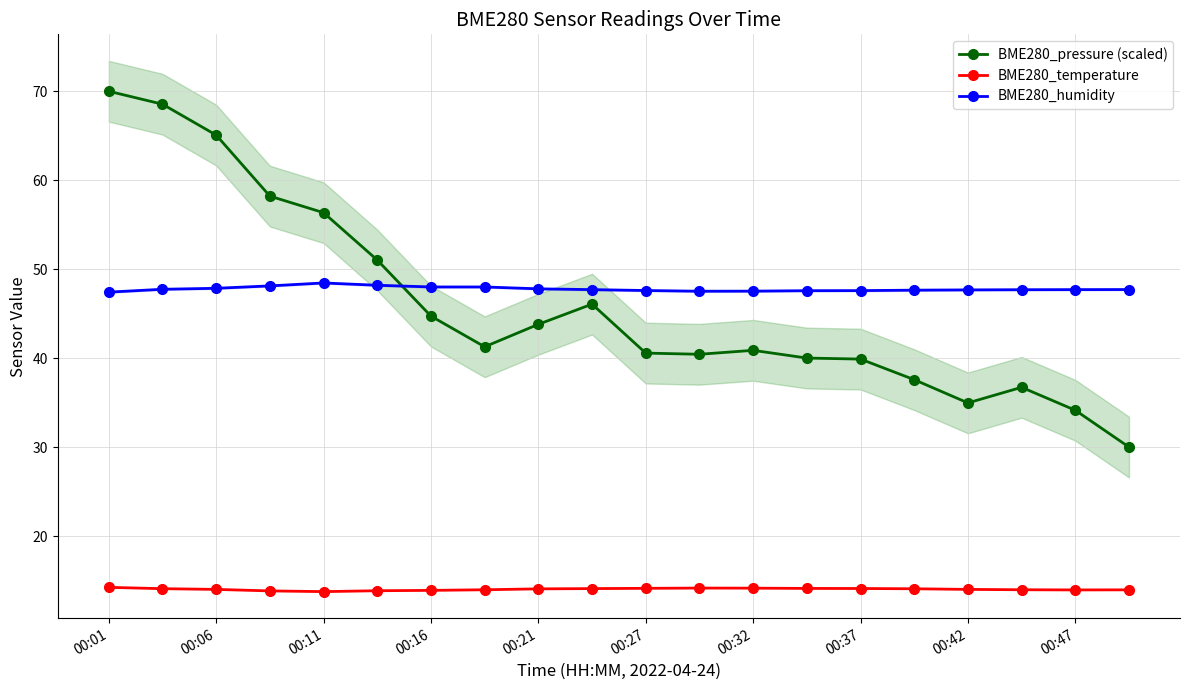

Is it true that BME280_pressure (scaled) equals 15.5 at 00:27?

False